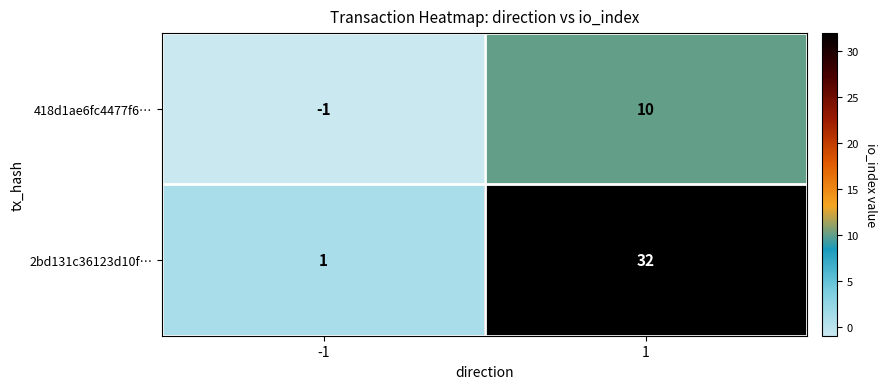

Reading left to right, what are all the values shown in this chart?

418d1ae6fc4477f6…: -1	10
2bd131c36123d10f…: 1	32